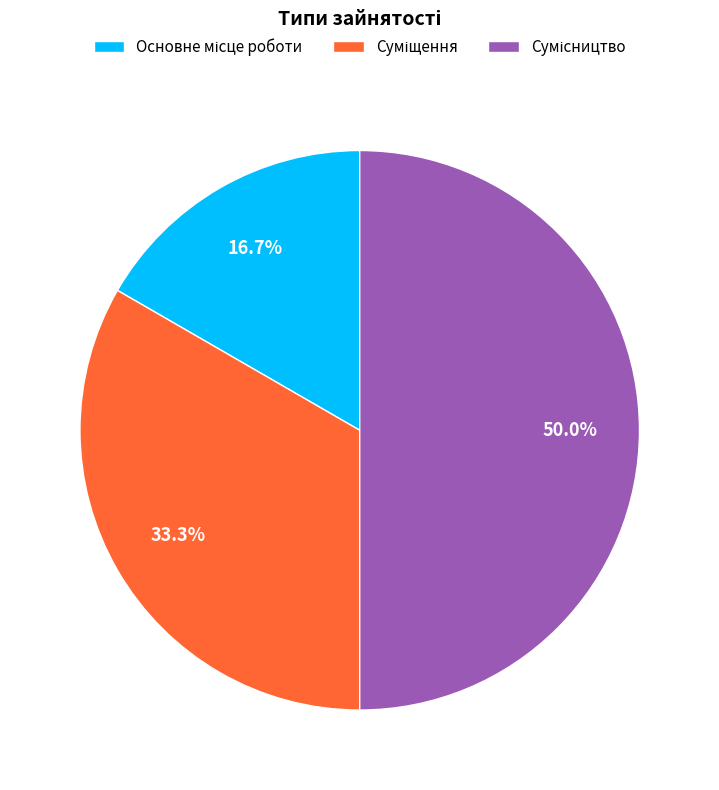

How many segments does this pie chart have?

3